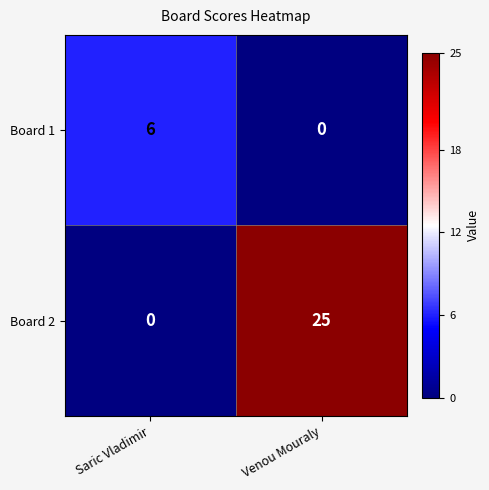

Where is Board 2 nearest to the value 12?

Saric Vladimir